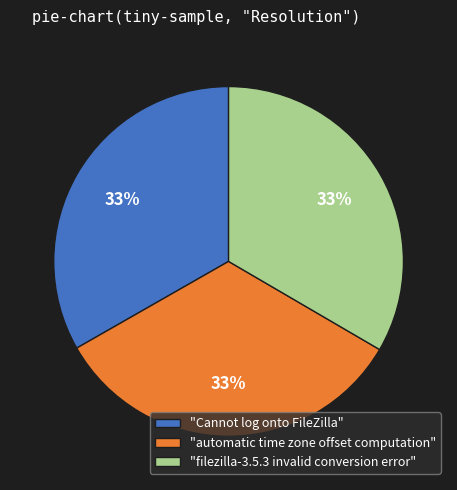

Is "filezilla-3.5.3 invalid conversion error" the majority of the pie?

No